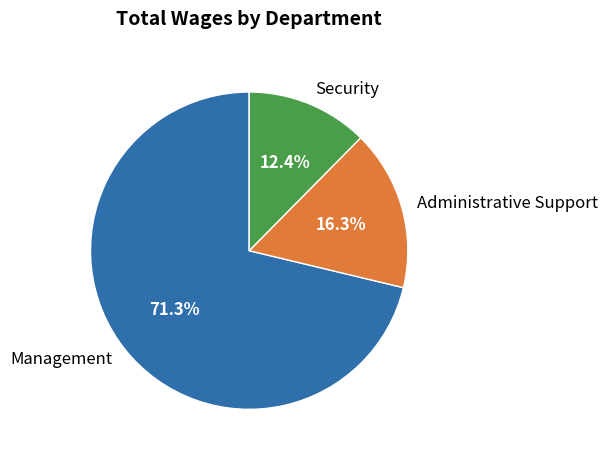

To the nearest percent, what is the combined percentage of Administrative Support and Management?

88%